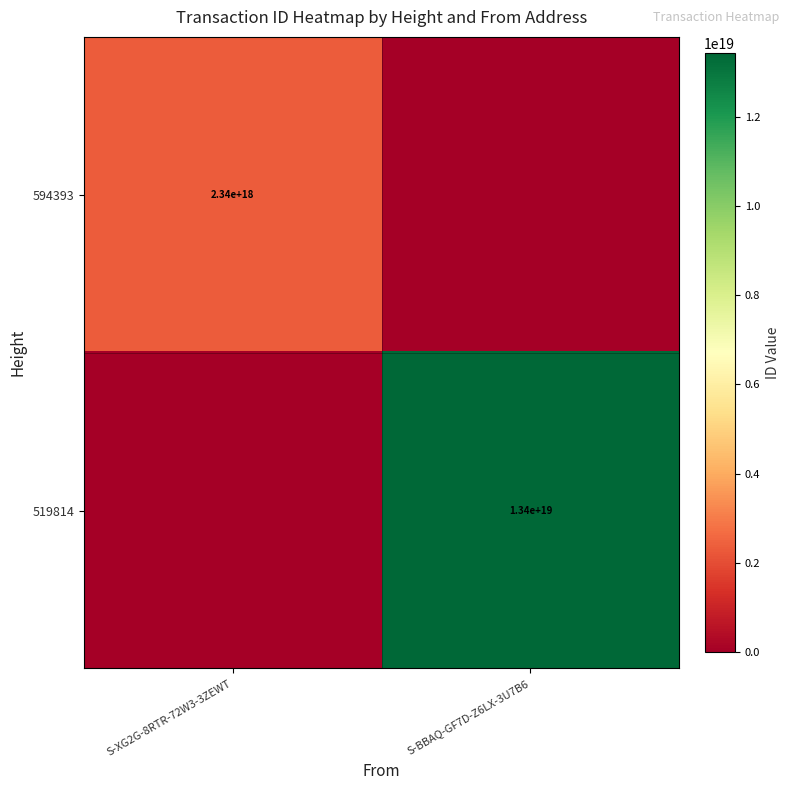

The 594393 series shows 2340000000000000000 at S-XG2G-8RTR-72W3-3ZEWT. True or false?

True